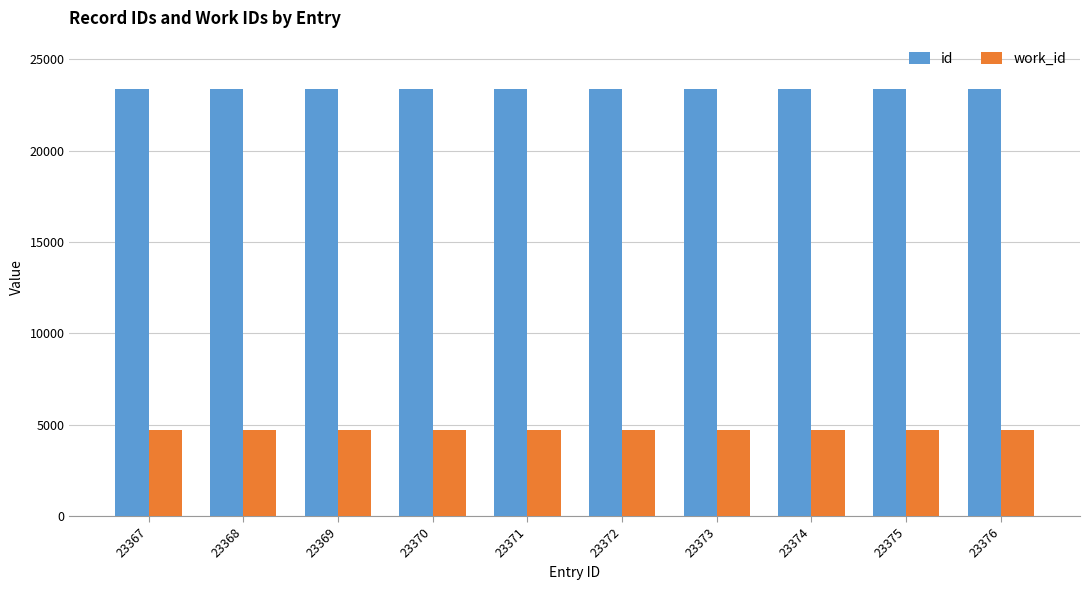

What is the lowest value of the work_id series?

4702